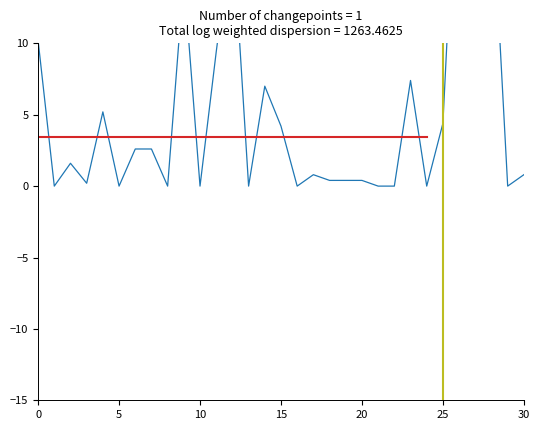

The chart shows a value of 0.2 at 20. True or false?

False